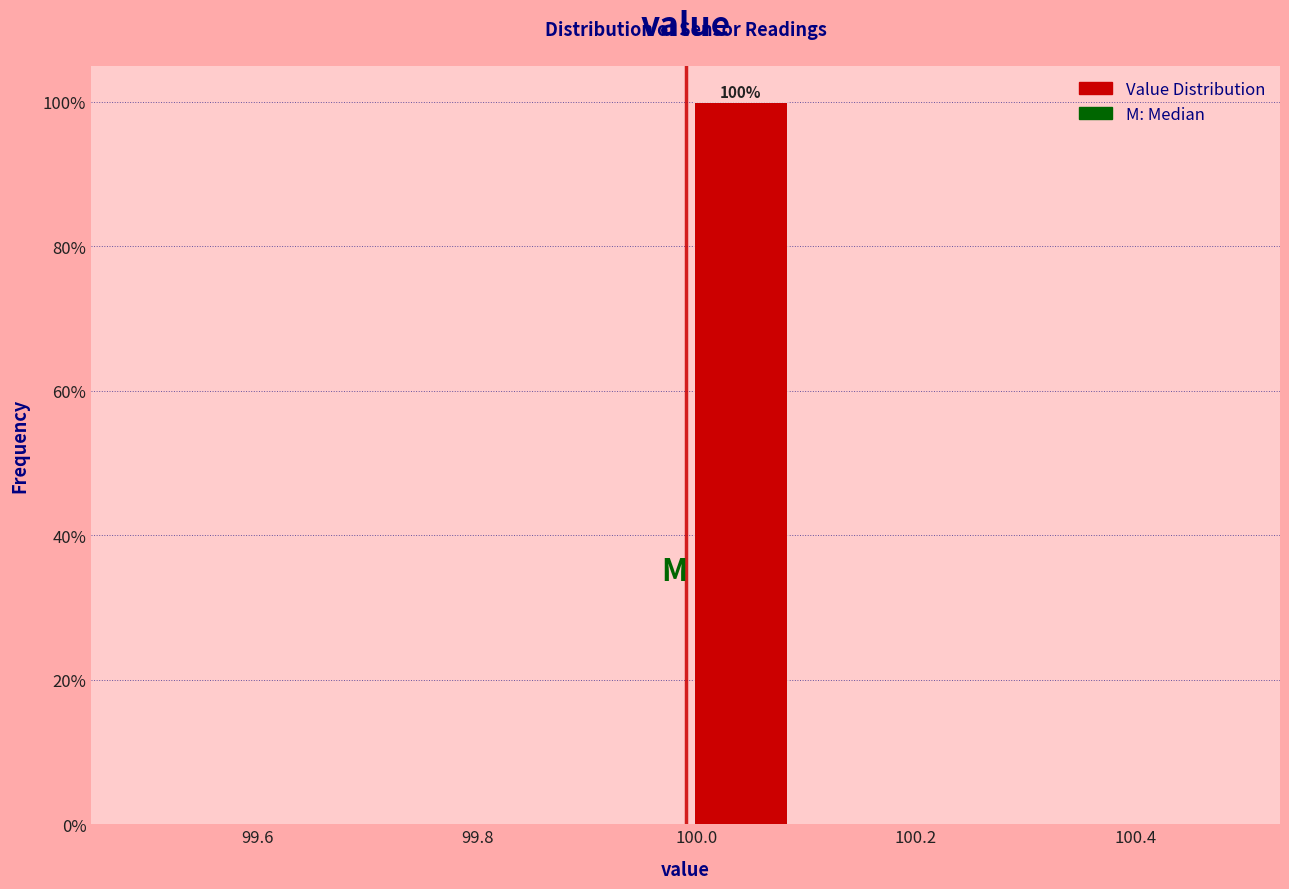

Over which range of the x-axis is the bar tallest?

99.99 to 100.09